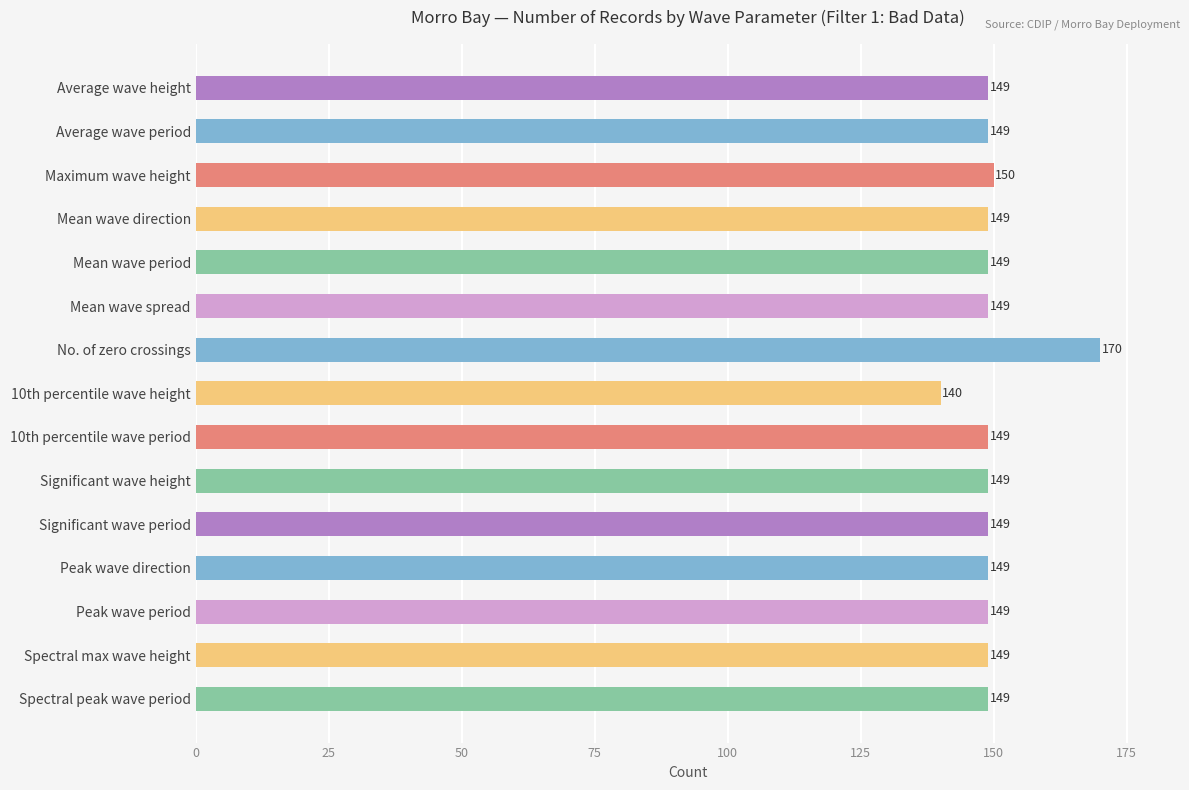

What is the difference between the second highest and second lowest values?

1